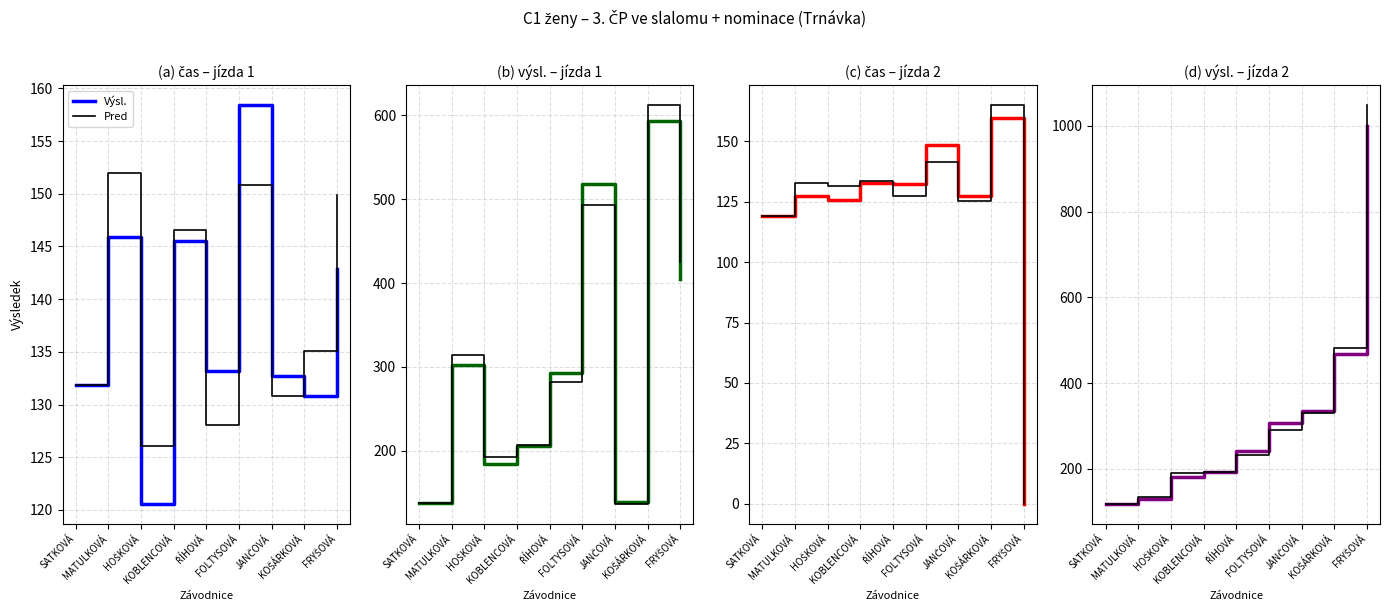

What is the difference between the výsl. (jízda 1) values at SATKOVÁ and FOLTYSOVÁ?

380.5